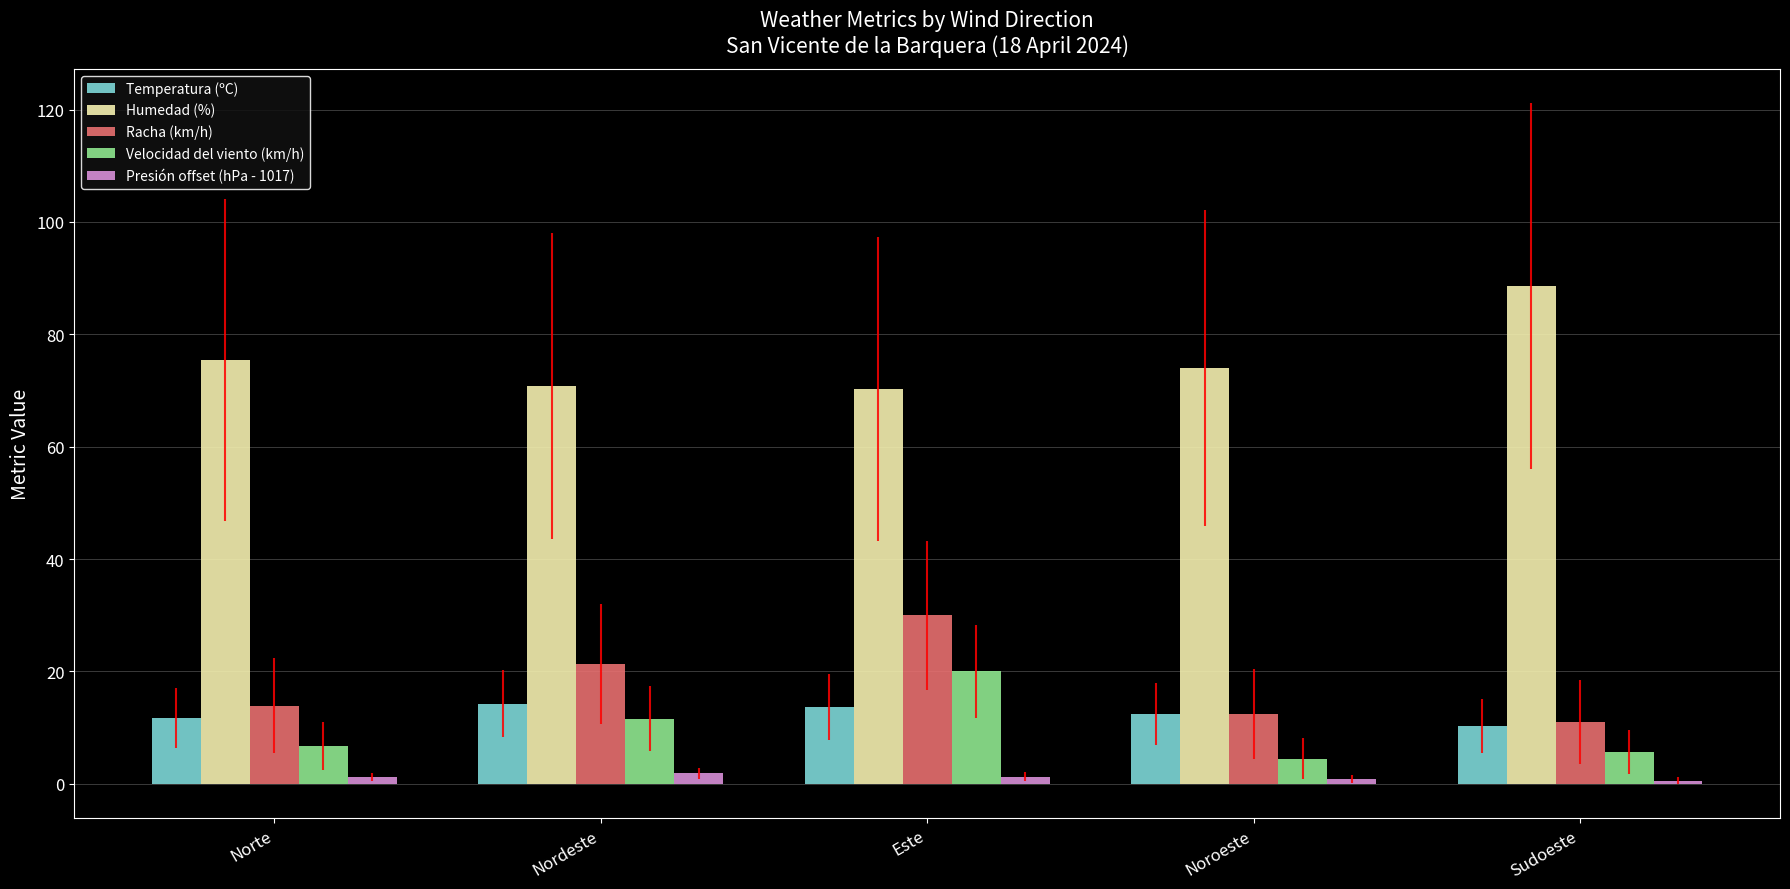

What are all the series names shown in the legend?

Temperatura (ºC), Humedad (%), Racha (km/h), Velocidad del viento (km/h), Presión offset (hPa - 1017)